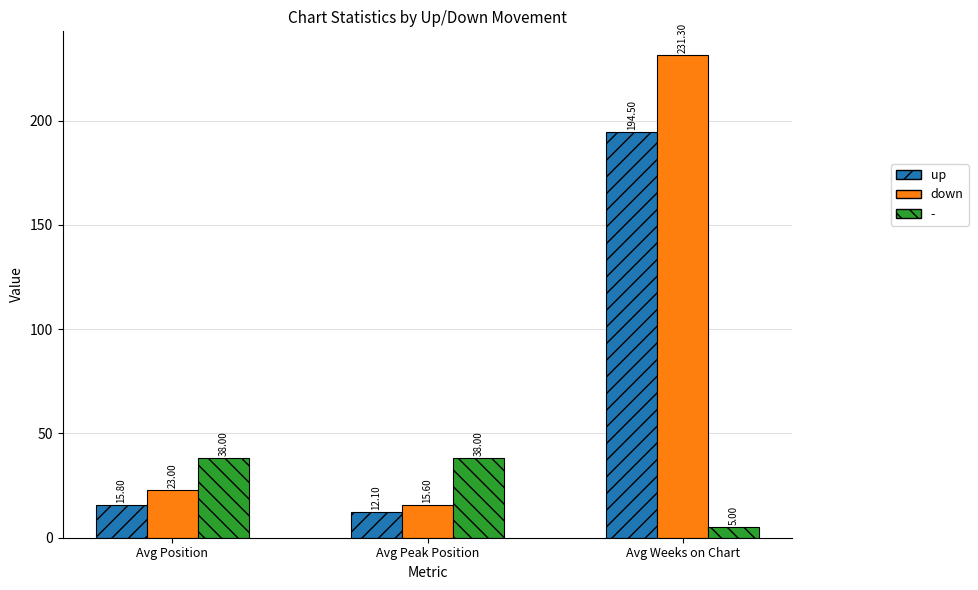

What are all the series names shown in the legend?

up, down, -